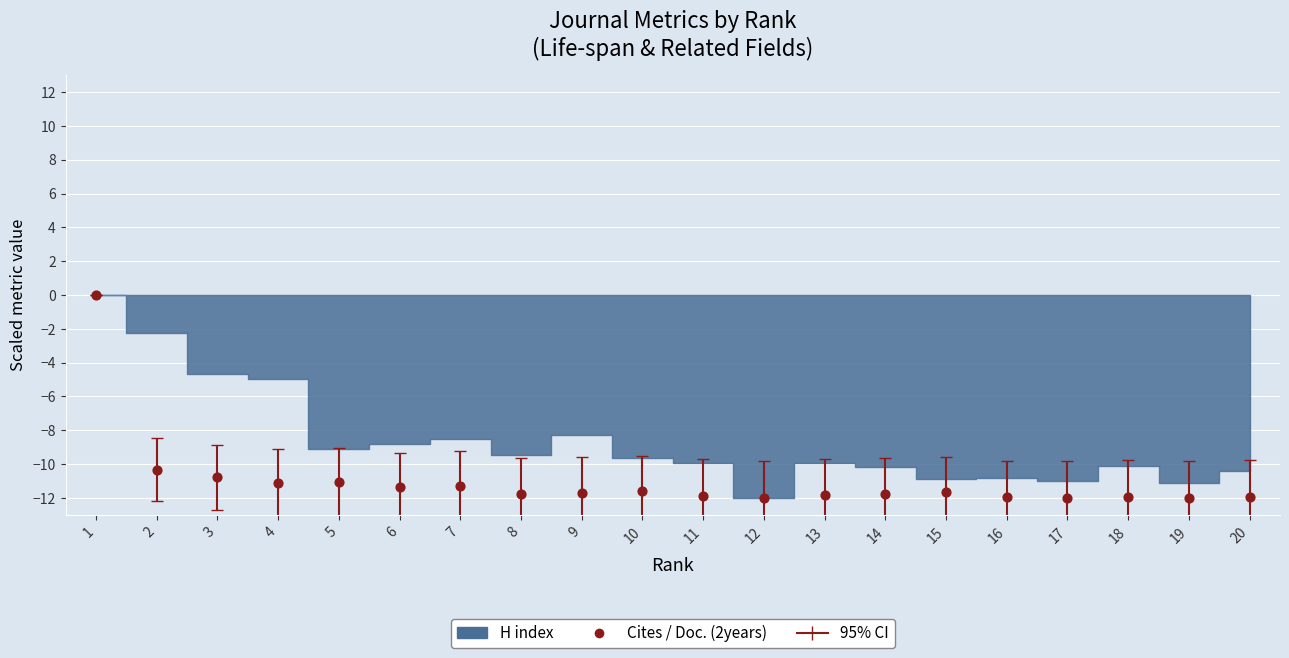

What is the range of X values (max minus min)?

19.0